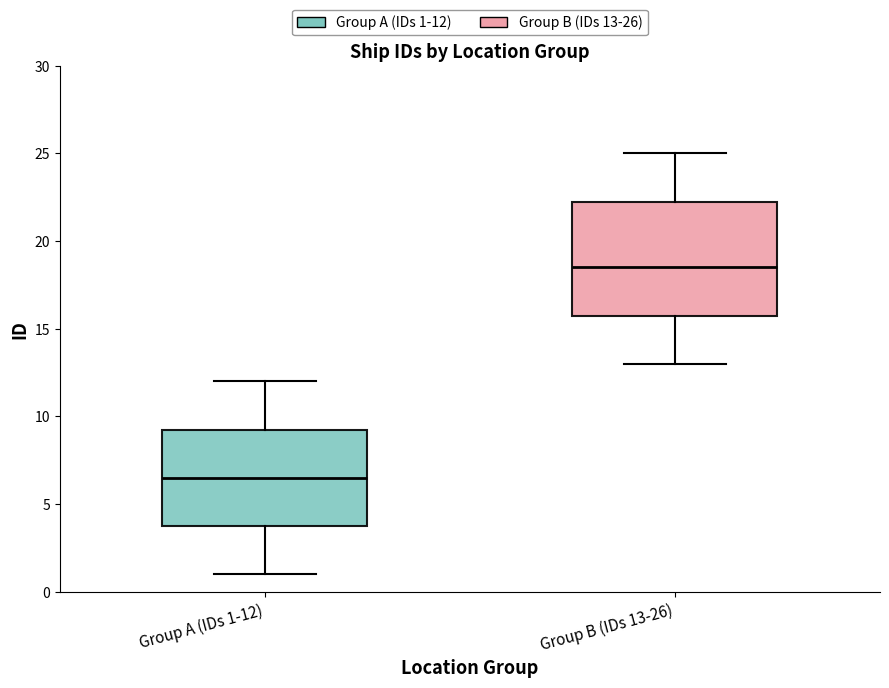

Reading left to right, transcribe this box plot: for each box, give where its median line is, the range the box spans, and where its two whiskers end, as read against the y-axis. The values are not printed on the chart, so give them approximately, as read against the axis.

Group A (IDs 1-12): median 6.5, box 4.0 to 9.5, whiskers 1.0 to 12.0
Group B (IDs 13-26): median 18.5, box 16.0 to 22.5, whiskers 13.0 to 25.0